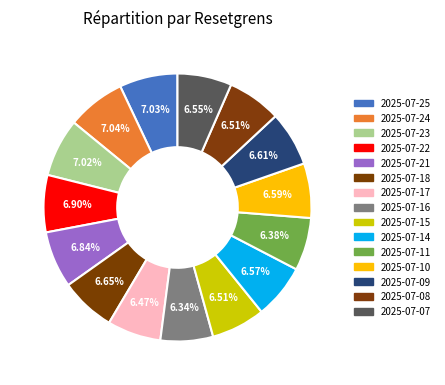

Does any single category account for the majority?

No